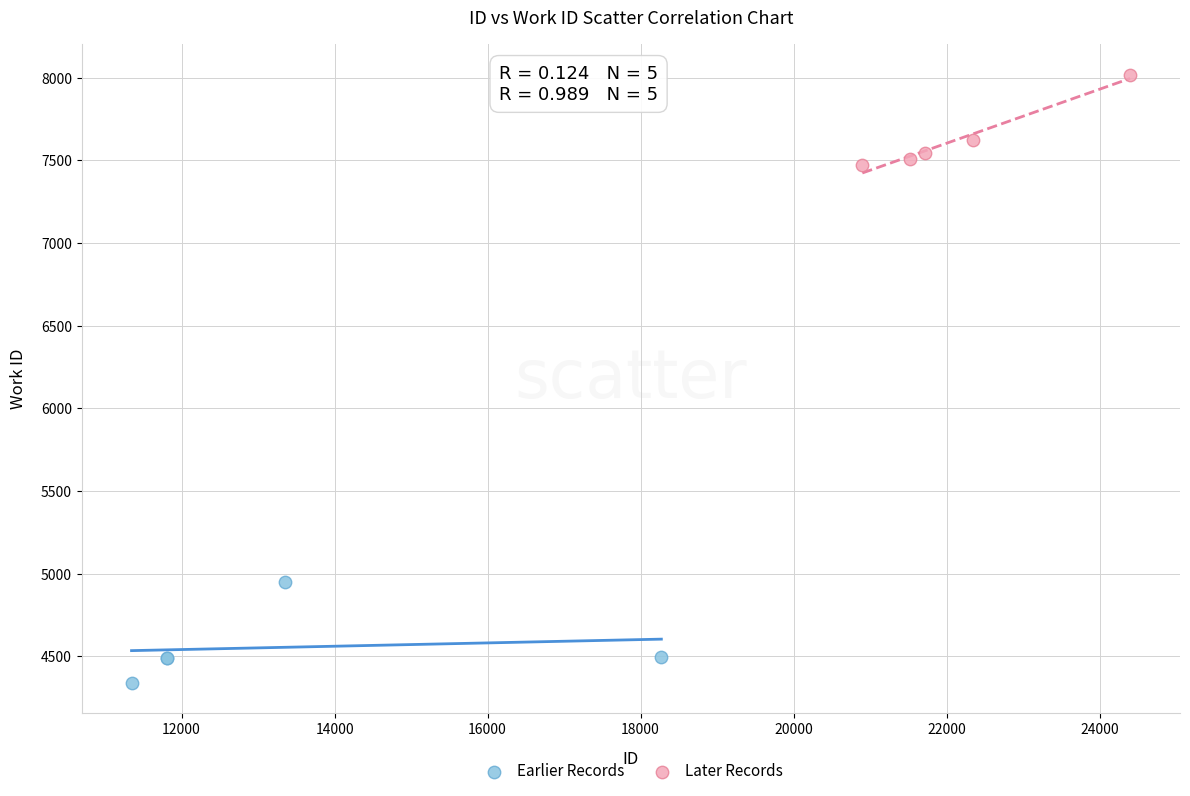

Which series contains the highest Y value?

Later Records